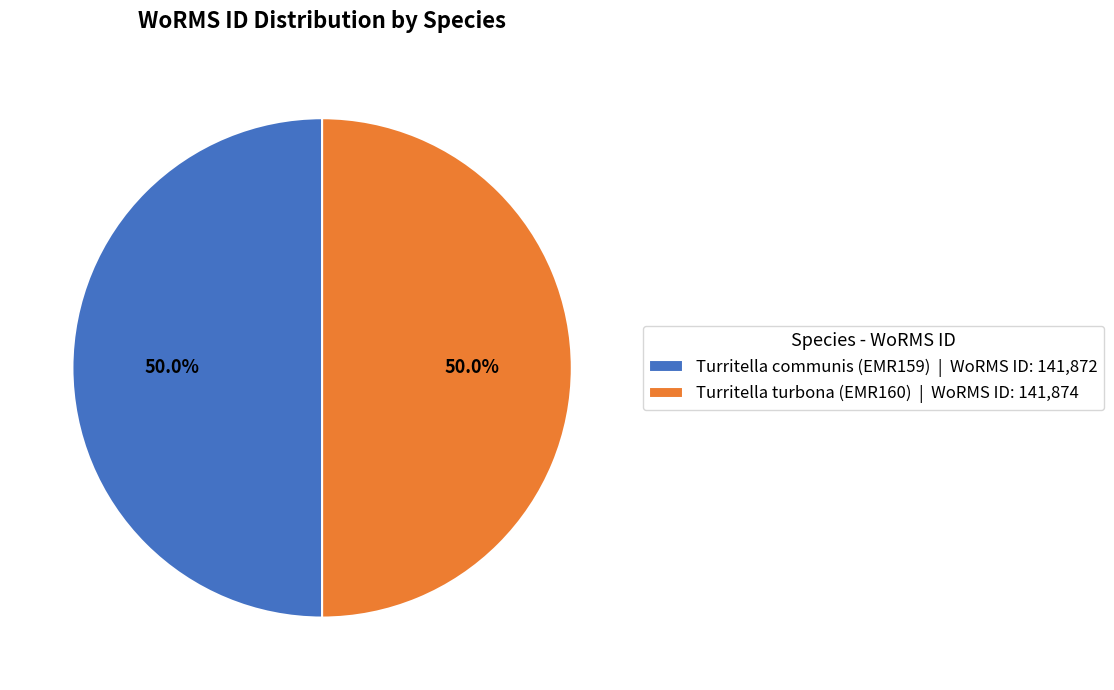

What percentage is NOT represented by Turritella turbona (EMR160) | WoRMS ID: 141,874?

50.0%